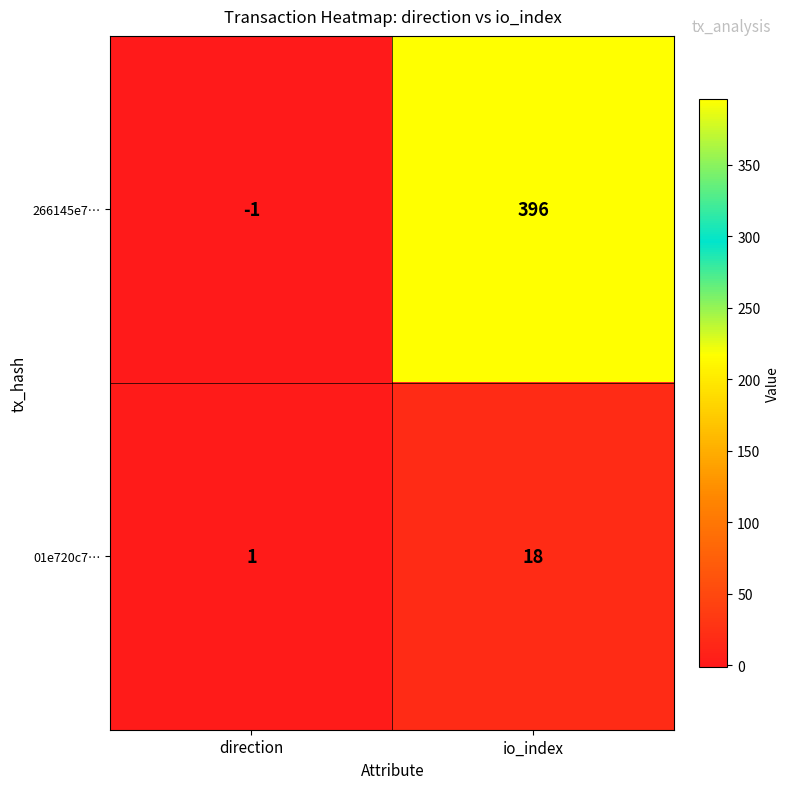

Which series has the largest range (max minus min)?

266145e7…